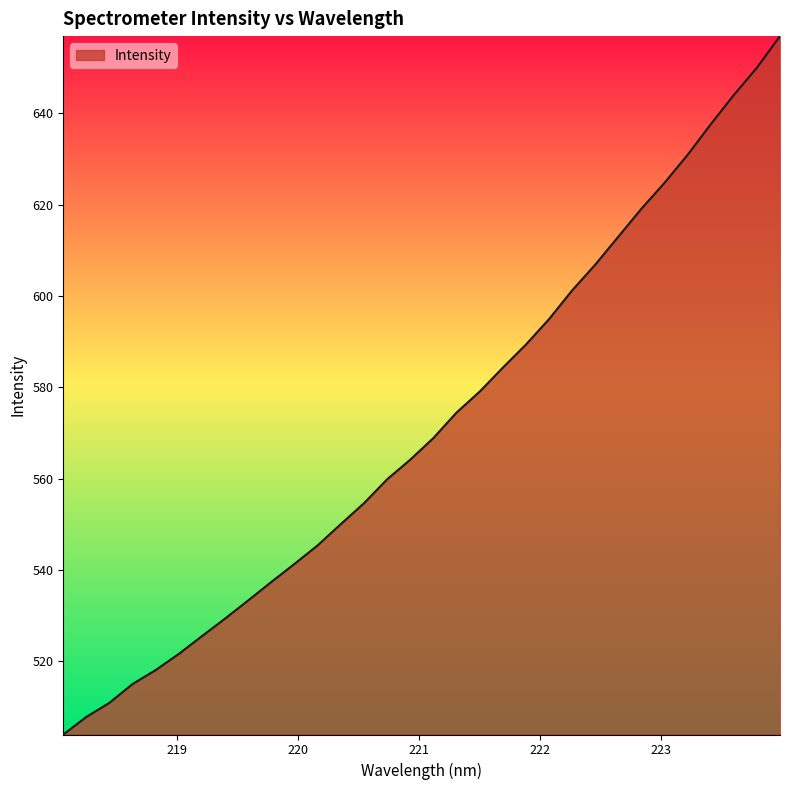

Reading left to right, extract all data points from this chart.

504.0	507.9	511.0	515.1	518.1	521.7	525.6	529.4	533.4	537.4	541.4	545.4	550.1	554.6	559.9	564.2	568.9	574.5	579.1	584.3	589.3	594.9	601.2	606.8	613.0	619.1	624.8	630.9	637.6	644.0	649.9	656.9